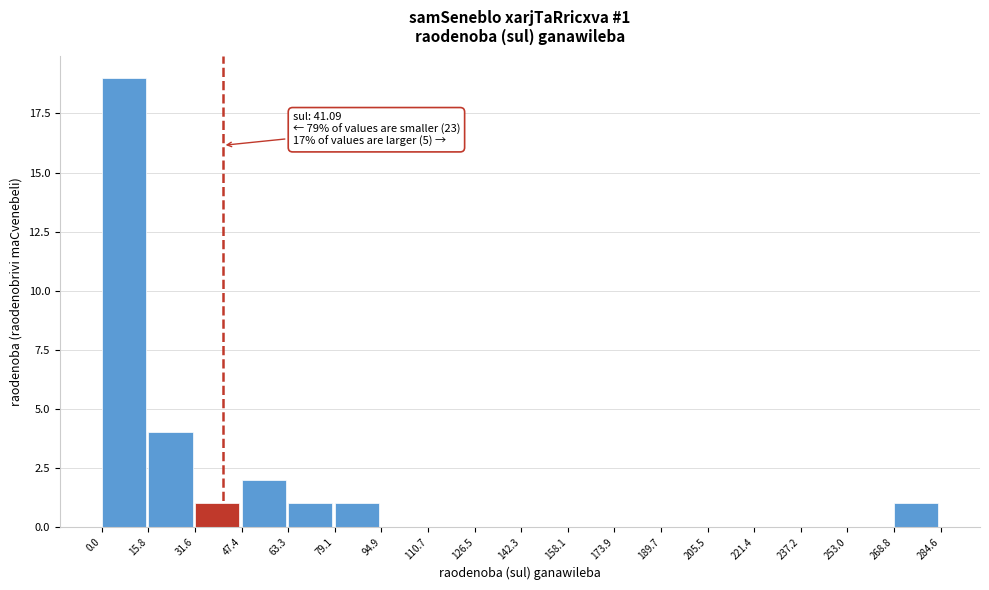

Which range on the x-axis has the tallest bar?

0.0 to 15.8